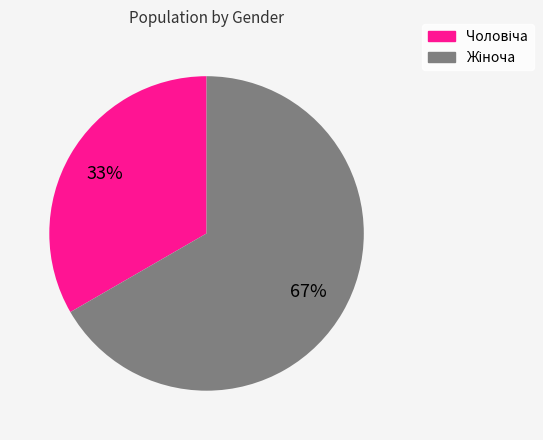

To the nearest percent, what is the average slice percentage?

50%